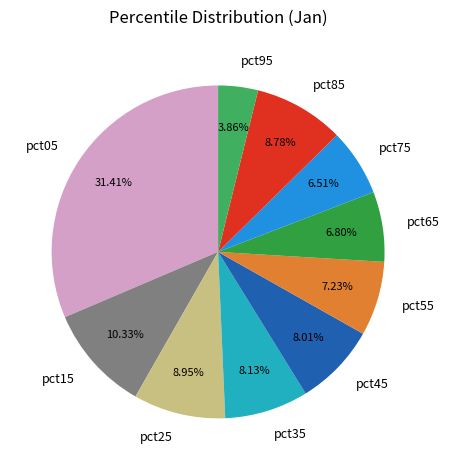

To the nearest percent, what is the combined percentage of pct35 and pct25?

17%